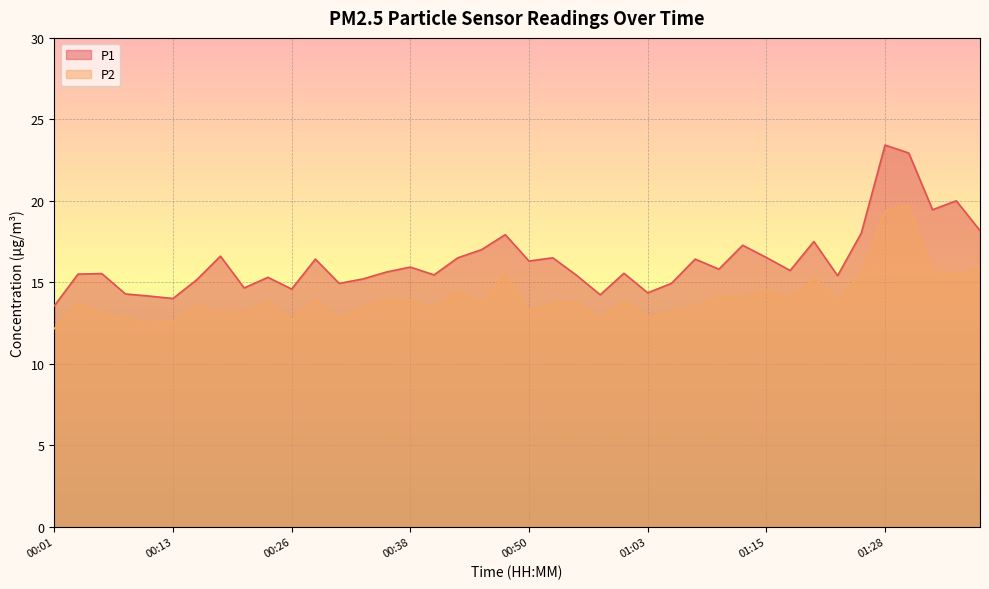

In P2, how many points are higher than both neighbors (excluding endpoints)?

12